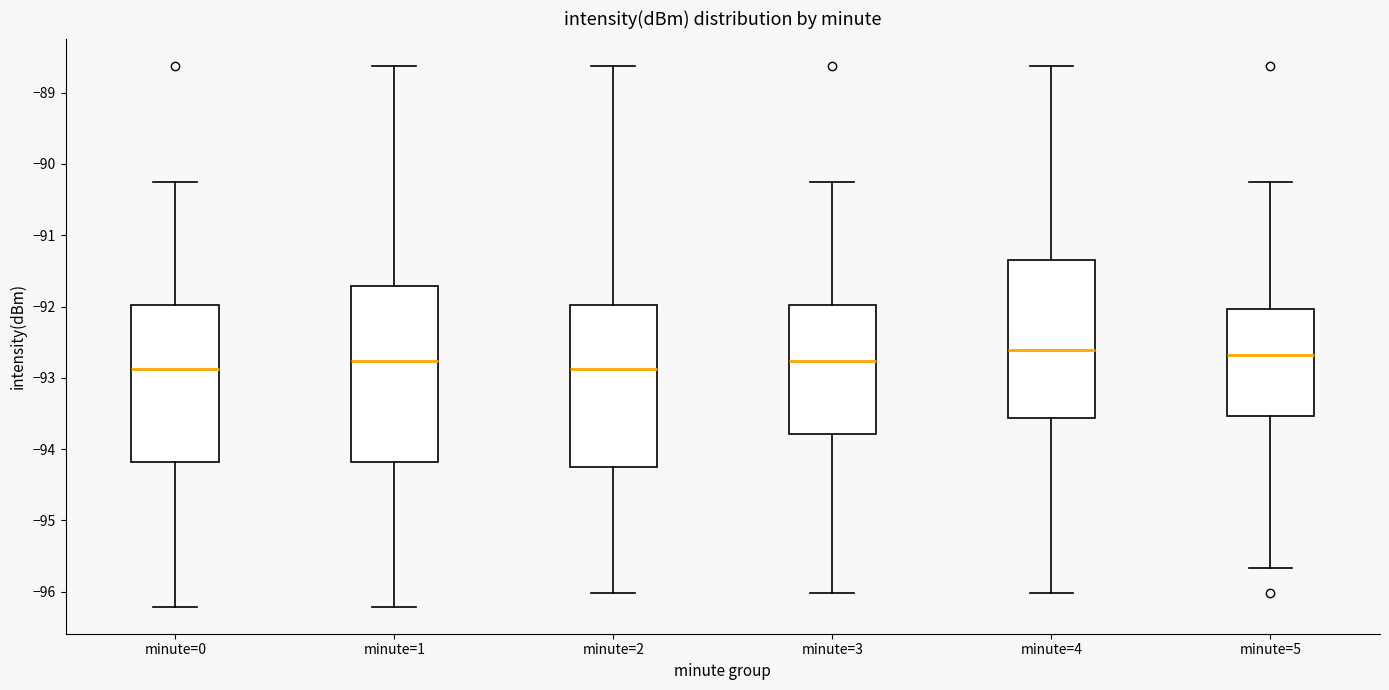

Where is the upper edge of the box for minute=5 on the y-axis? The values are not printed on the chart, so give them approximately, as read against the axis.

-92.0